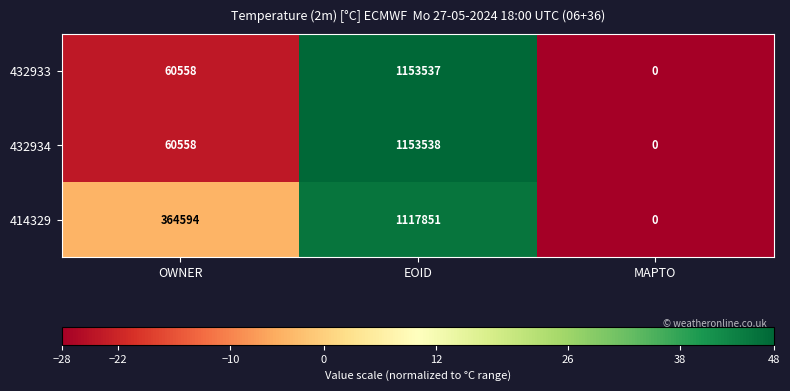

At which category is the sum across all series the highest?

EOID